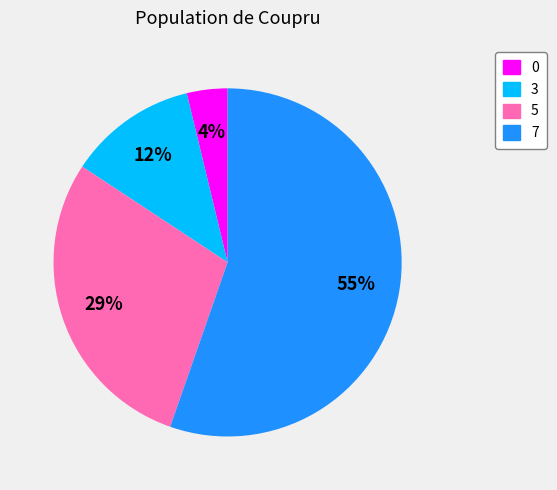

Between 3 and 5, which is larger?

5